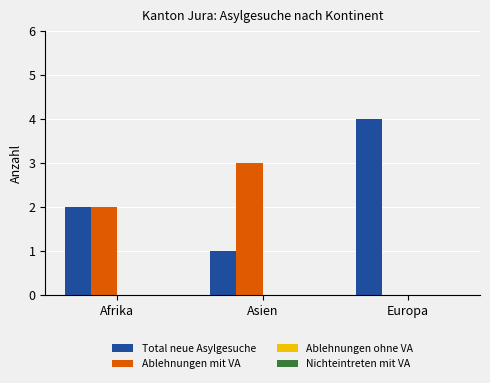

Which series has the largest total across all categories?

Total neue Asylgesuche